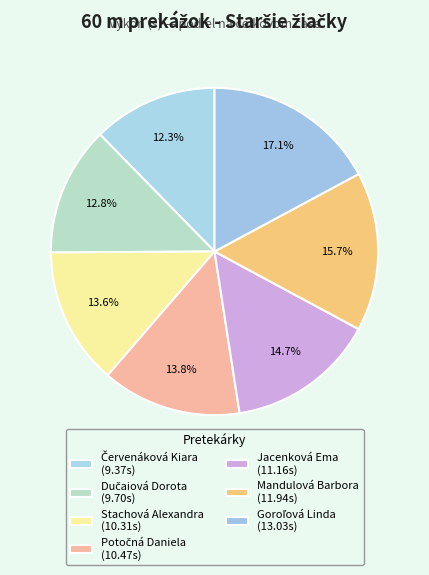

What percentage is NOT represented by Potočná Daniela?

86.2%